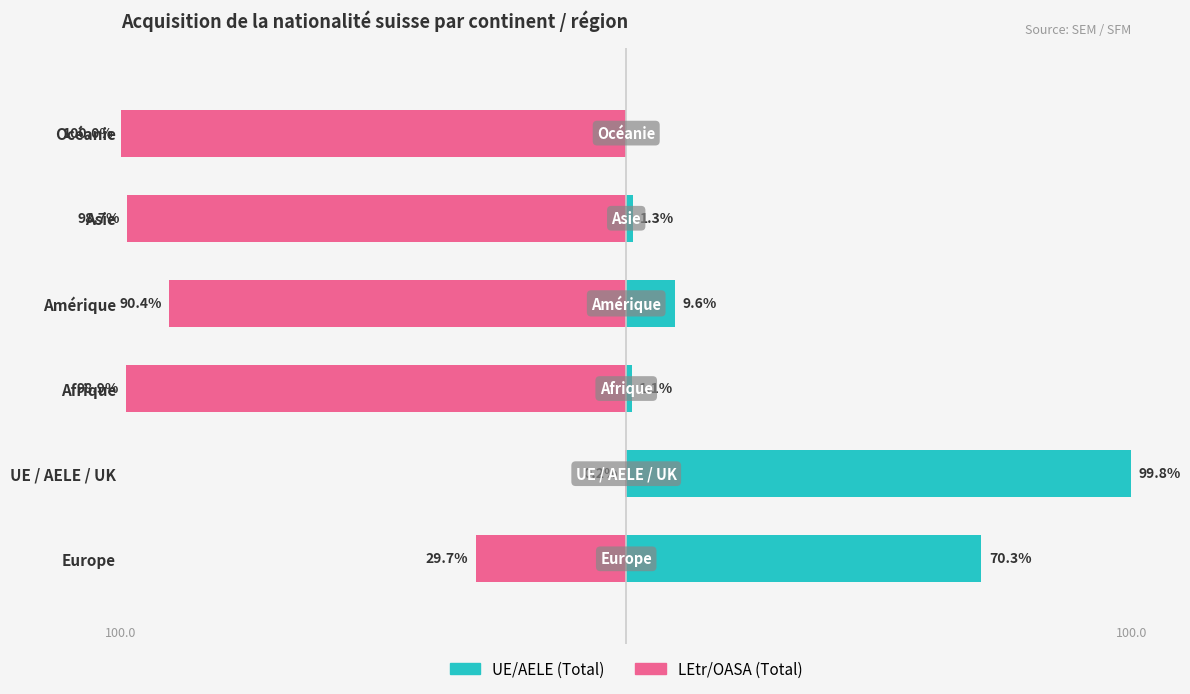

Which series has the largest range (max minus min)?

Total UE/AELE